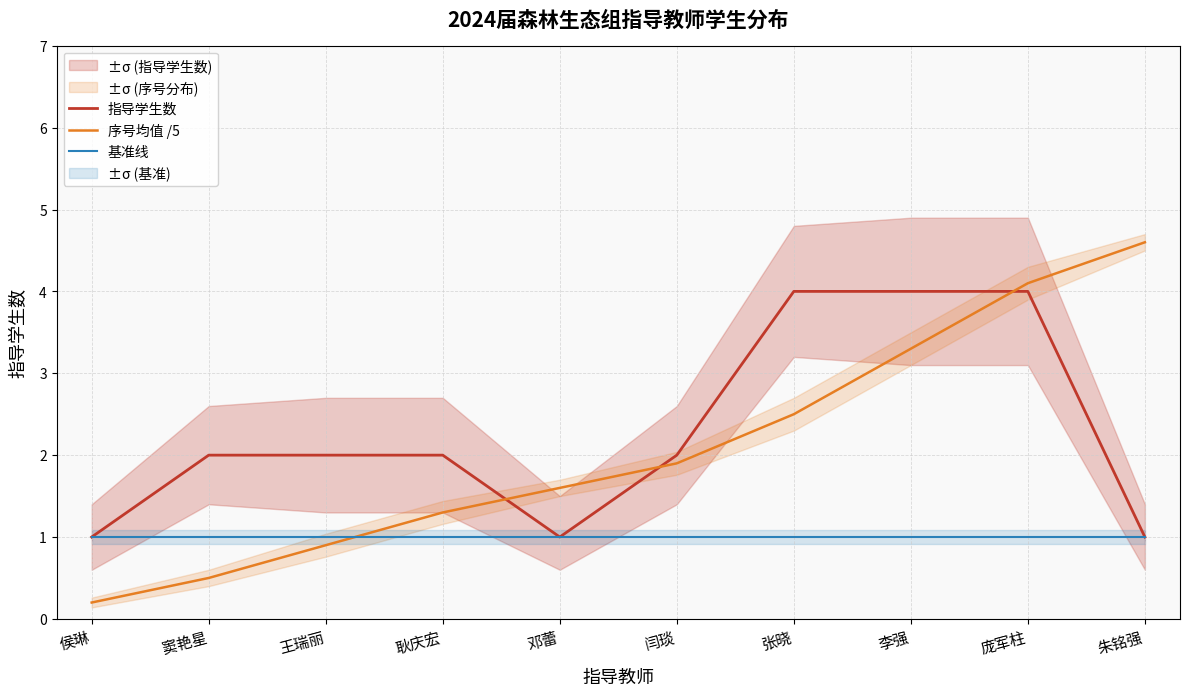

Is it true that 指导学生数 equals 3.1 at 耿庆宏?

False